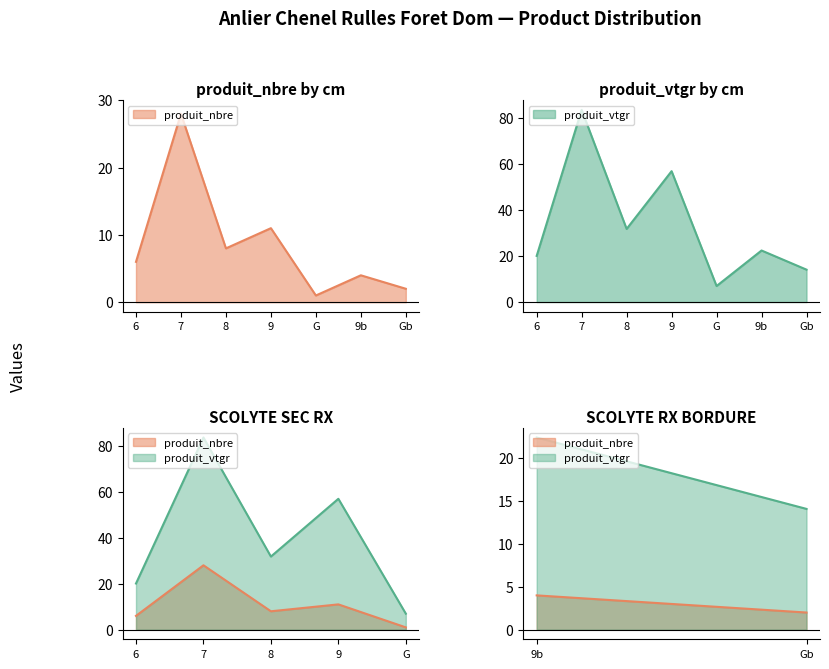

True or false: produit_vtgr has more than 1 interior local peaks.

True